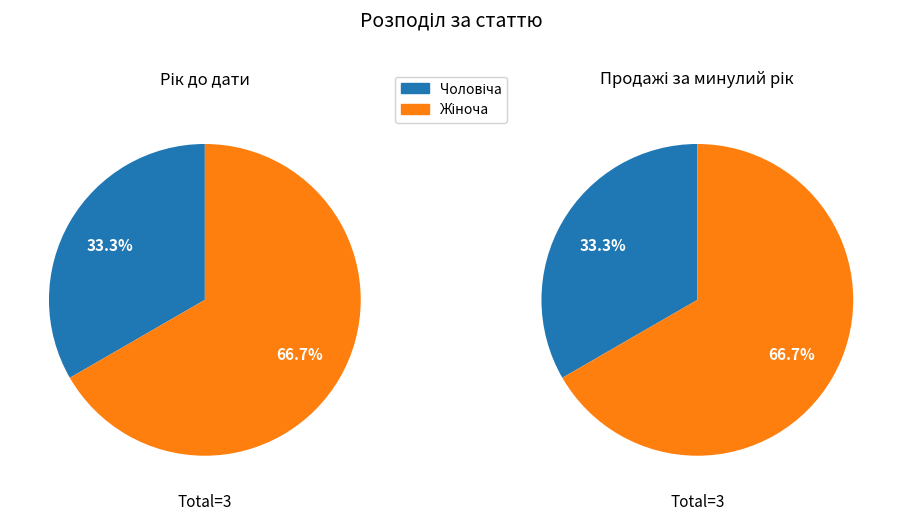

True or false: Жіноча accounts for 73% of the total.

False